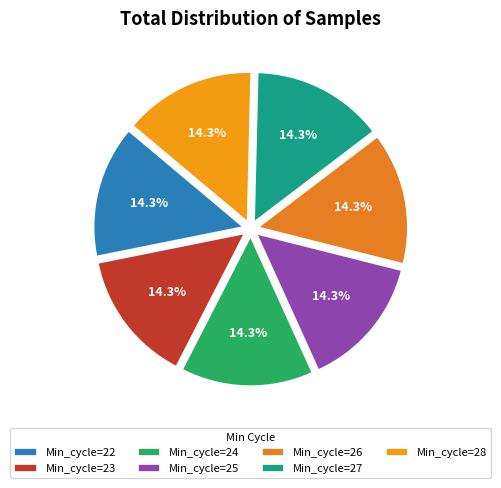

Count the number of slices in the pie.

7